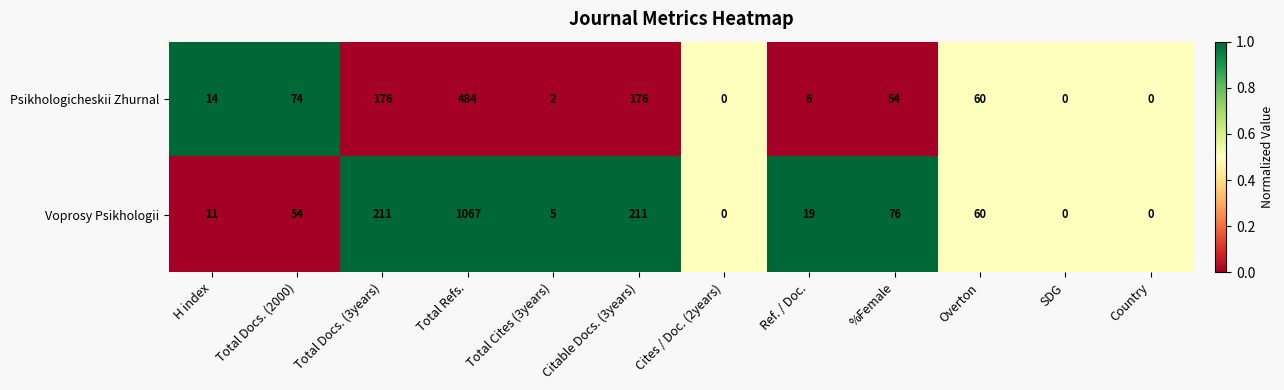

How many values in the Psikhologicheskii Zhurnal series are below 54?

6